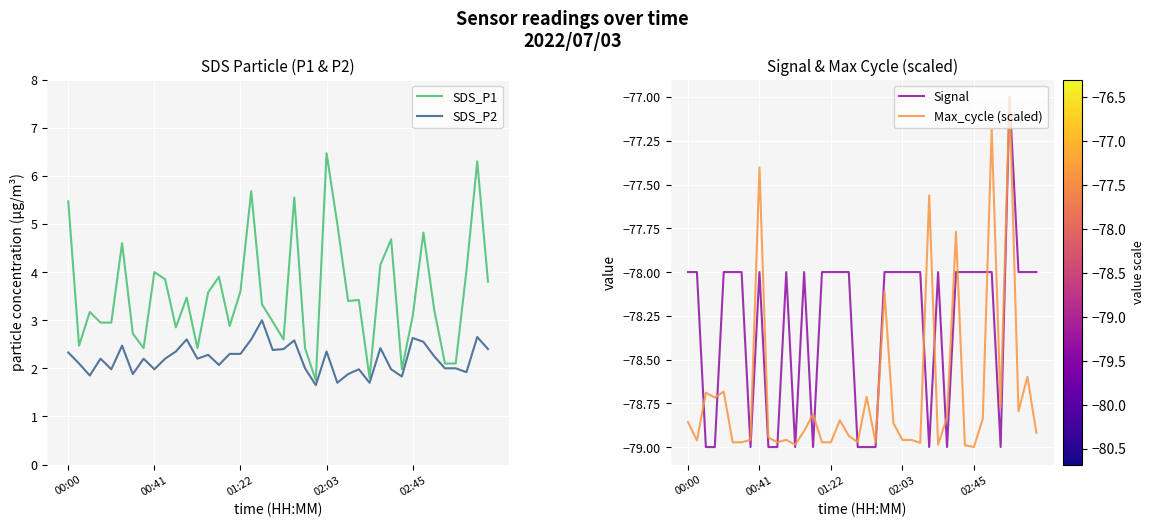

What is the maximum value for Max_cycle (scaled)?

-77.0